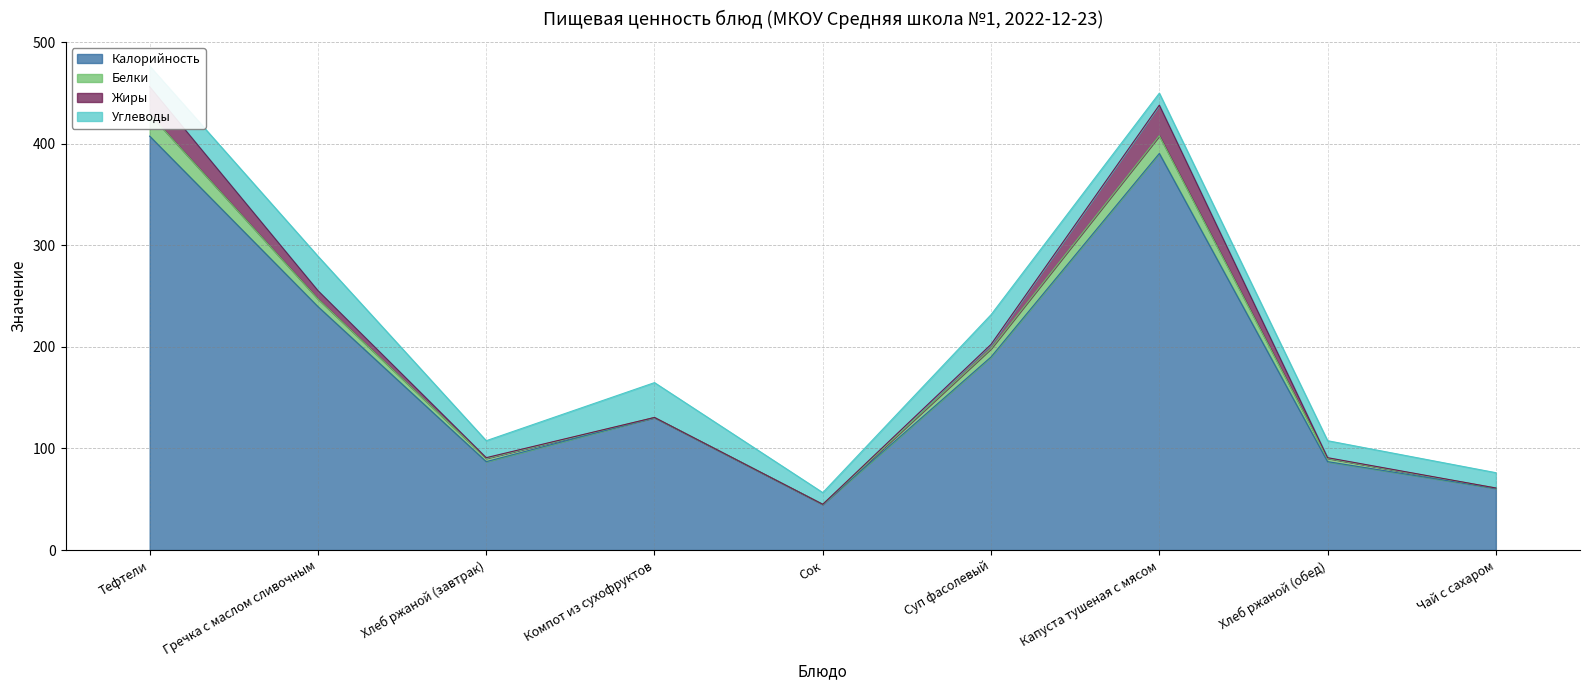

At which category does Белки reach its first local valley?

Сок